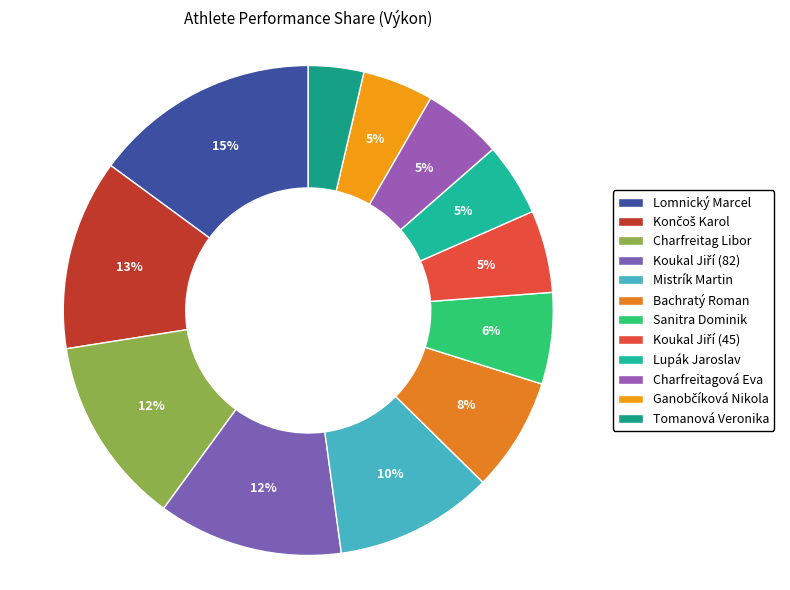

How many slices are in this pie chart?

12